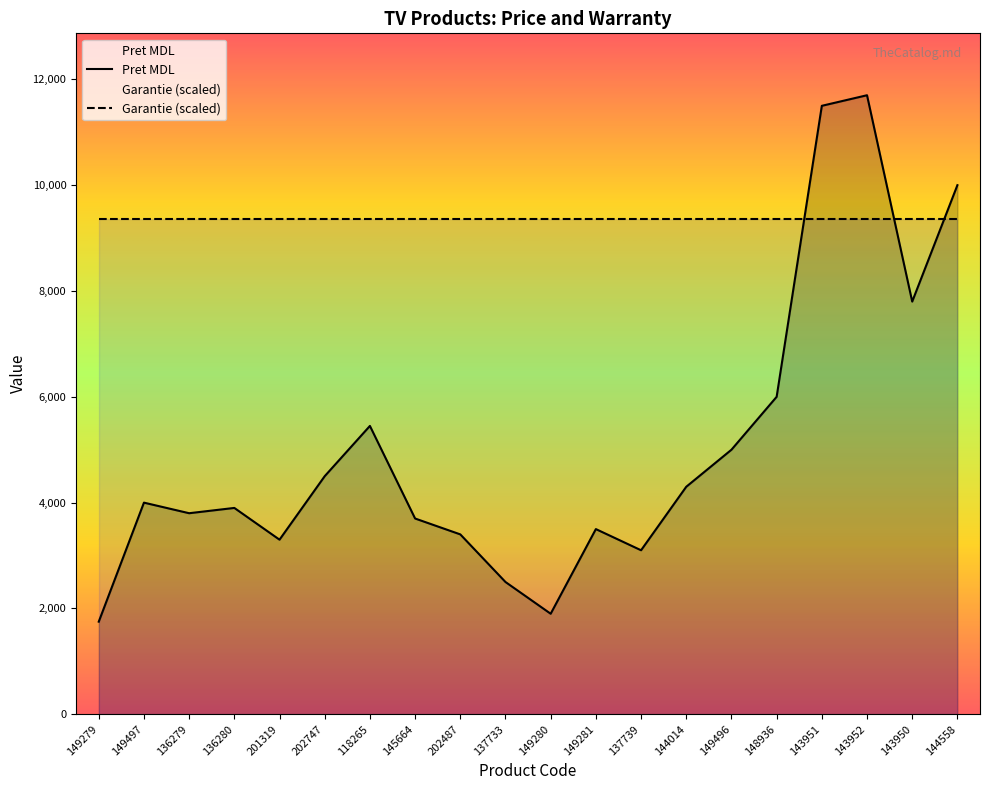

At which category does the chart reach its peak across all series?

143952